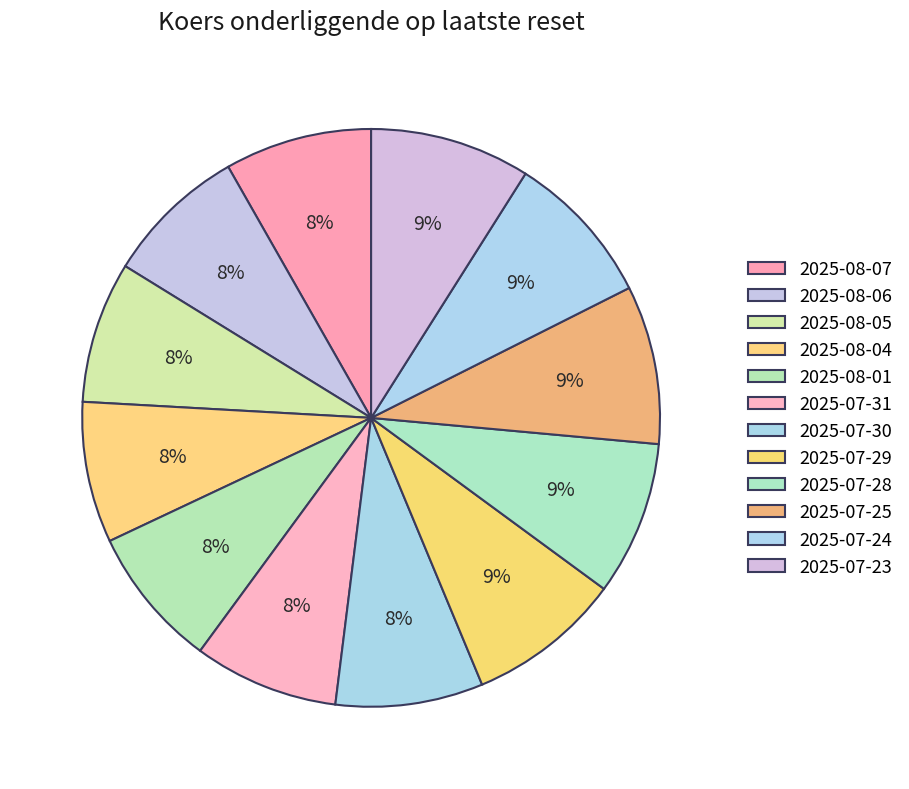

Is there a majority slice in this chart?

No